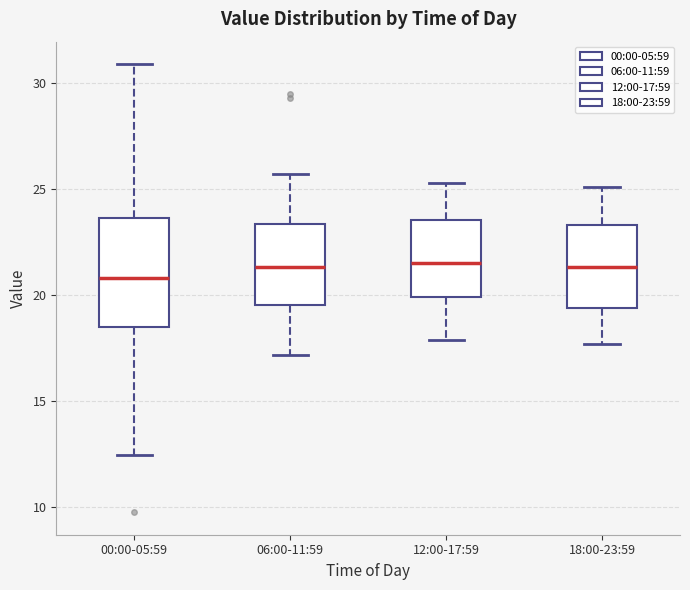

Reading left to right, transcribe this box plot: for each box, give where its median line is, the range the box spans, and where its two whiskers end, as read against the y-axis. The values are not printed on the chart, so give them approximately, as read against the axis.

00:00-05:59: median 21.0, box 18.5 to 23.5, whiskers 12.5 to 31.0
06:00-11:59: median 21.5, box 19.5 to 23.5, whiskers 17.0 to 25.5
12:00-17:59: median 21.5, box 20.0 to 23.5, whiskers 18.0 to 25.5
18:00-23:59: median 21.5, box 19.5 to 23.5, whiskers 17.5 to 25.0